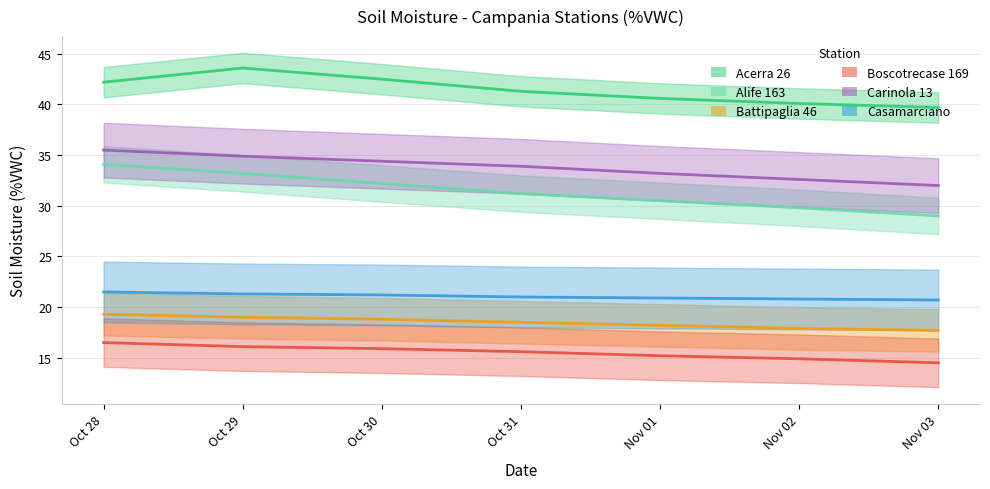

True or false: Acerra 26 has a value of 54.1 at Oct 31.

False